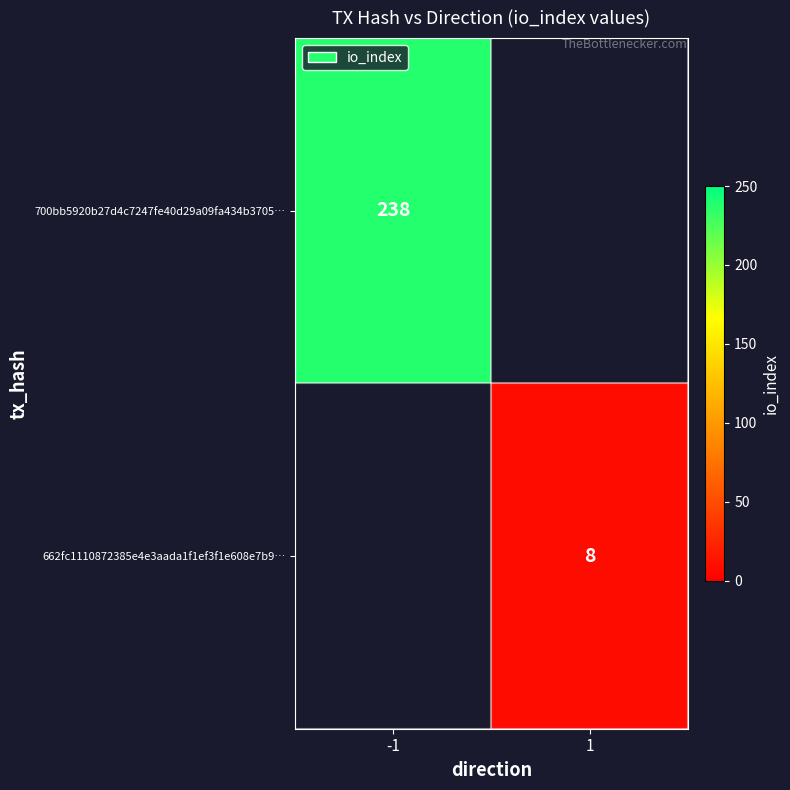

At how many categories does at least one series exceed 180?

1